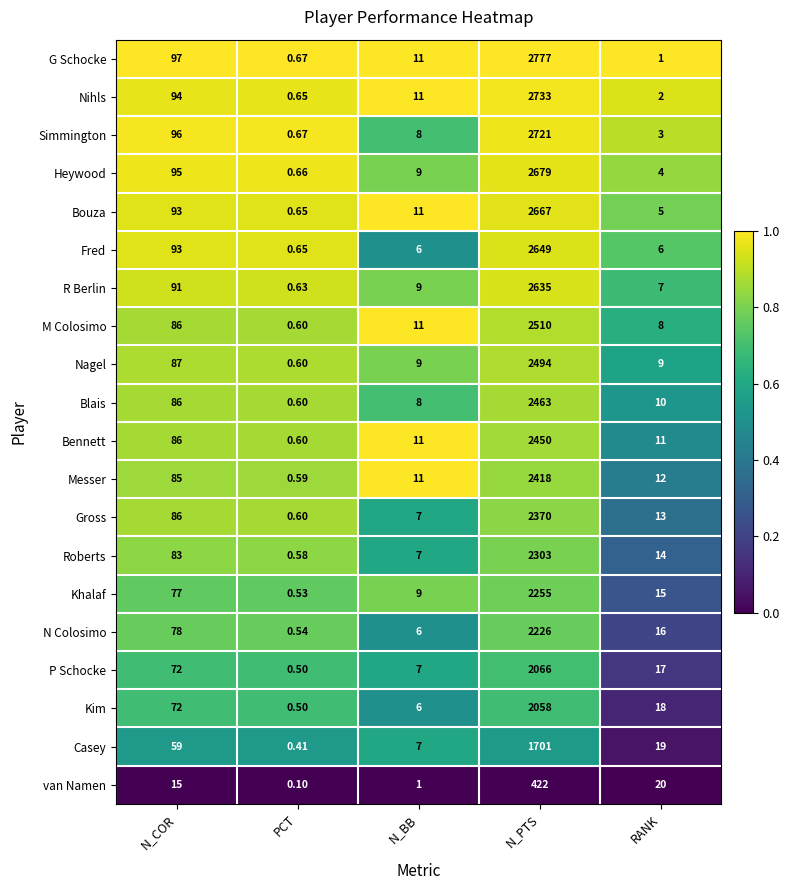

At which category does the chart reach its minimum across all series?

PCT